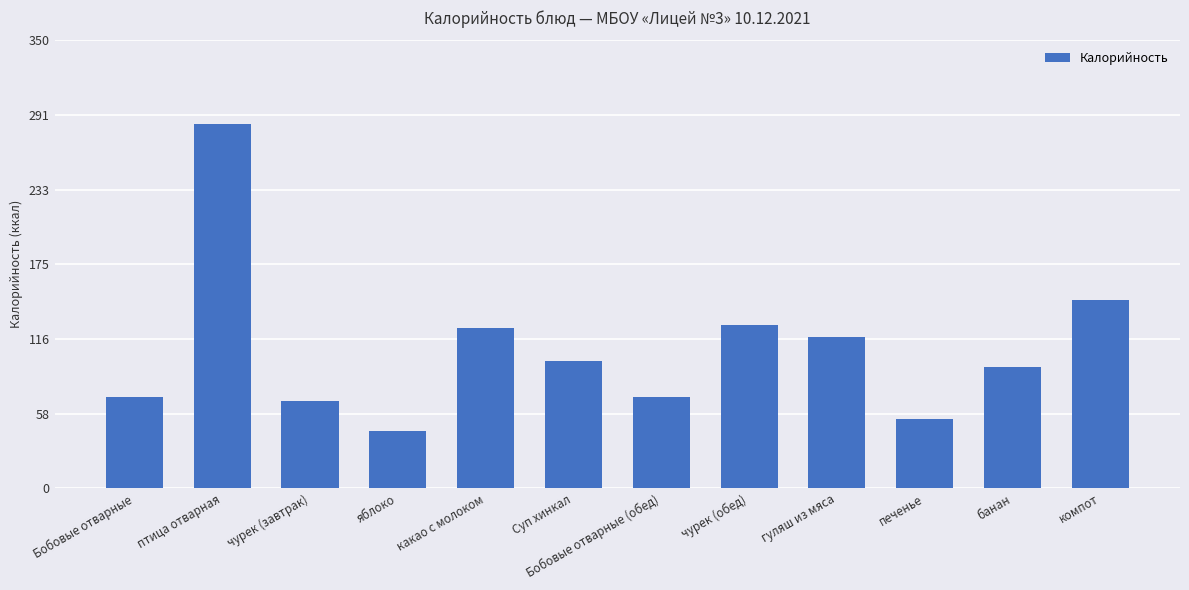

What position from the right is Бобовые отварные?

12